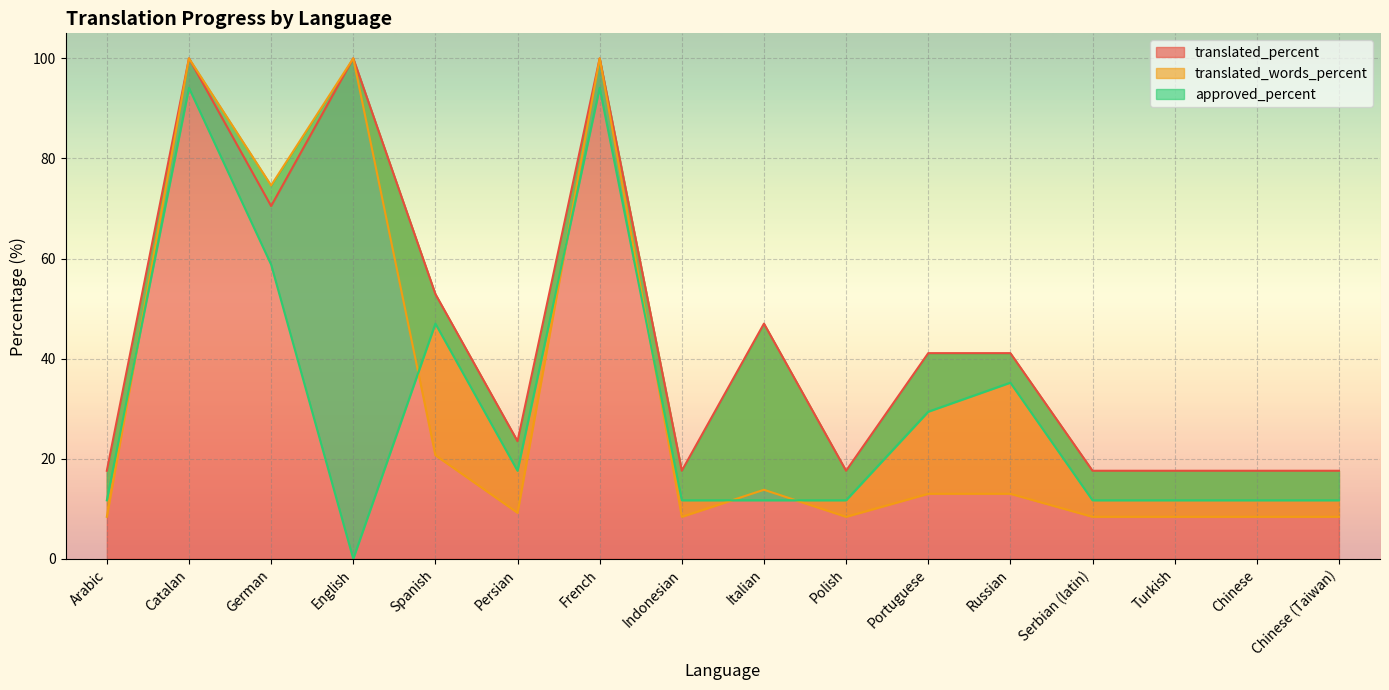

Which series has the widest spread of values?

approved_percent